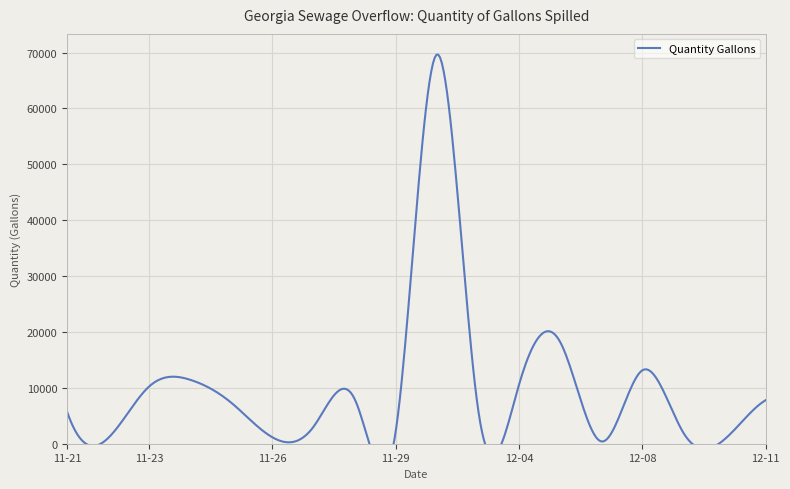

How many data points does each series have?

39